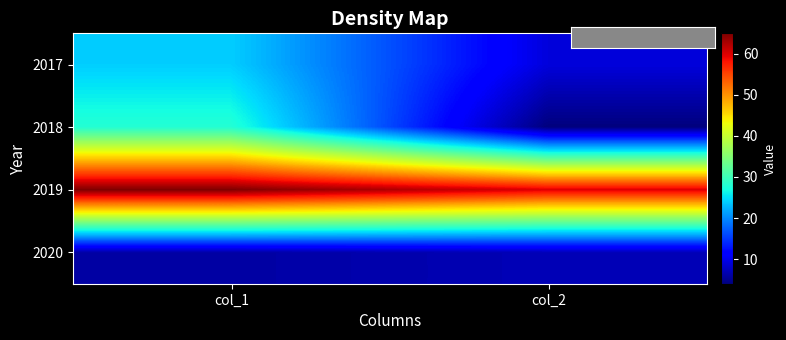

At which category does the chart reach its peak across all series?

col_1